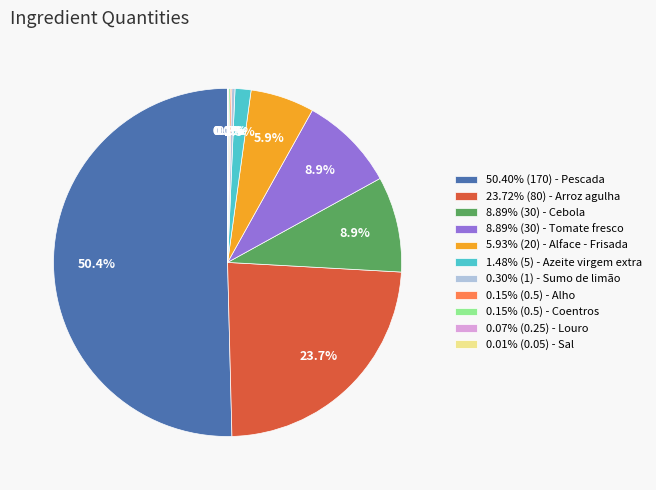

Does 23.72% (80) - Arroz agulha account for over 50% of the chart?

No